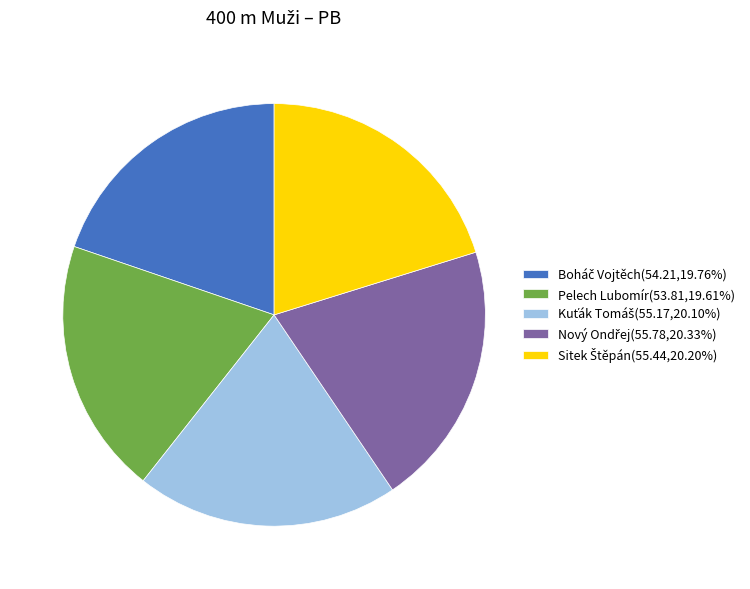

Does any single category account for the majority?

No